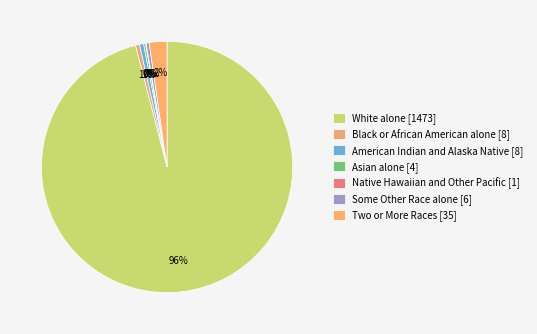

What portion of the pie excludes White alone?

4.0%